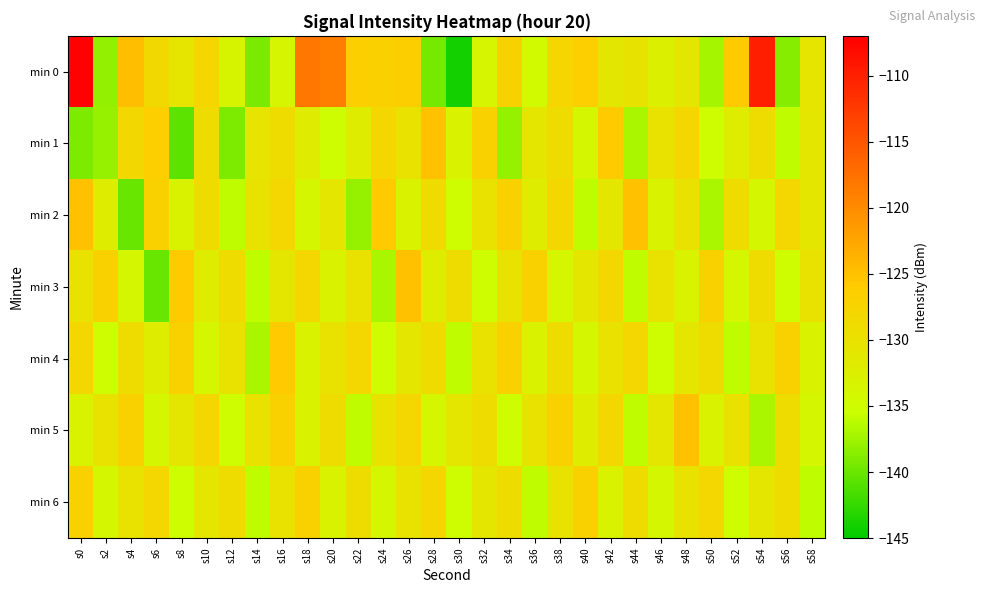

Which series changed the most between s4 and s8?

min 1